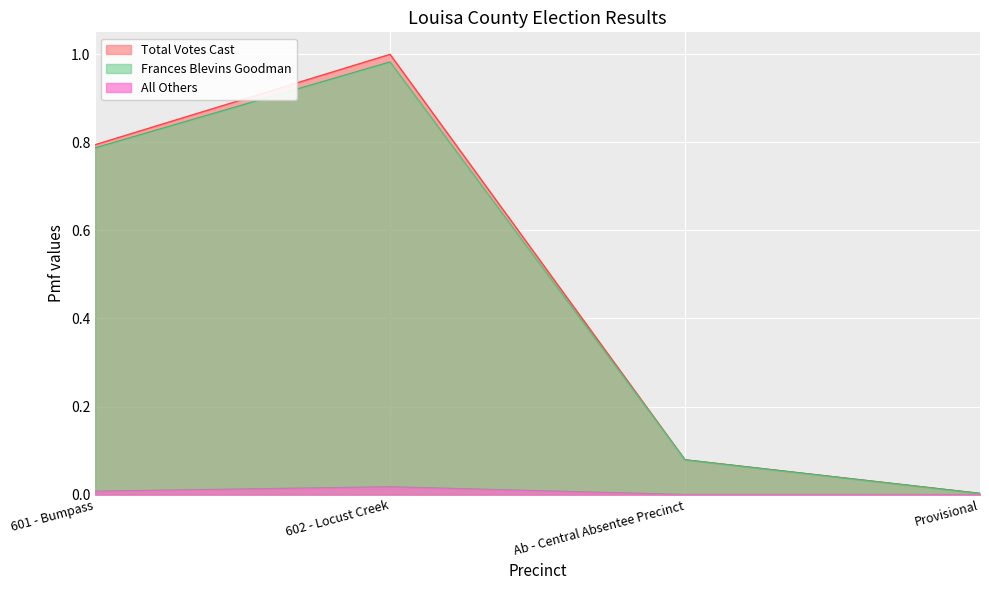

Does the chart display data point markers on the line(s)?

No